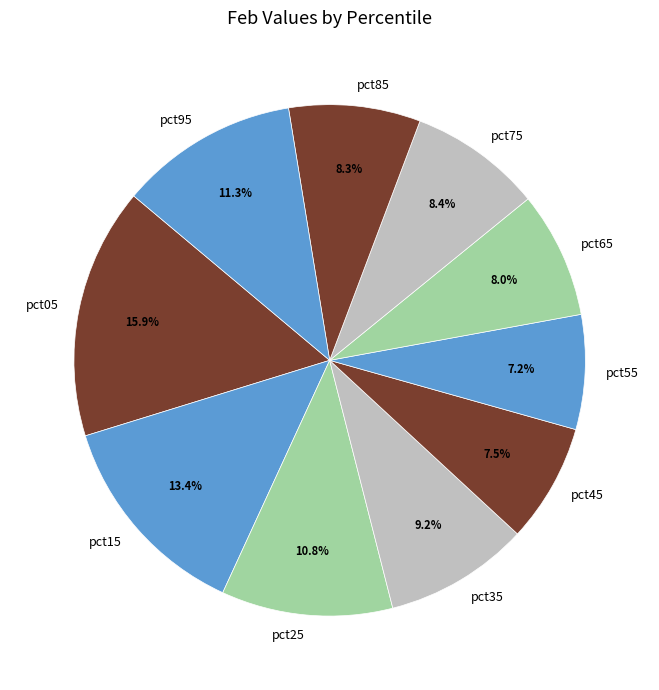

Which slice is the largest?

pct05